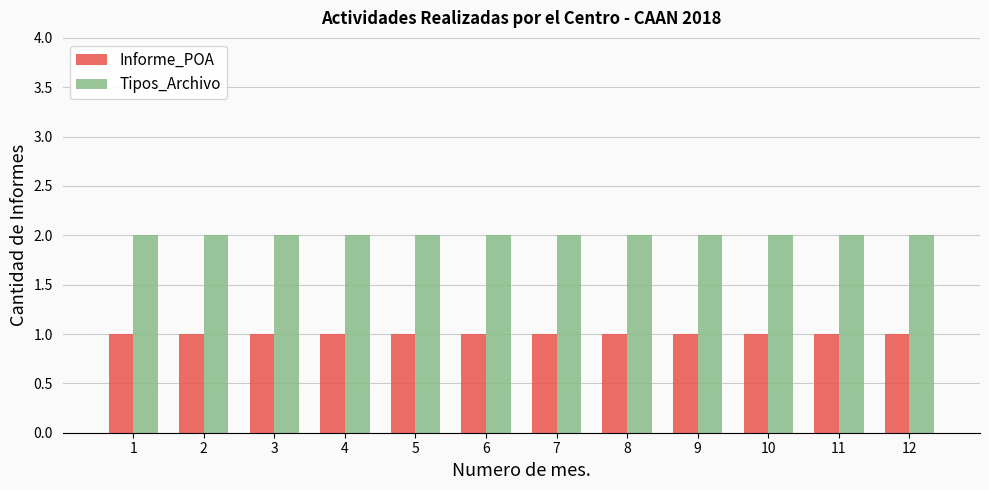

Is it true that Informe_POA equals 1 at 9?

True